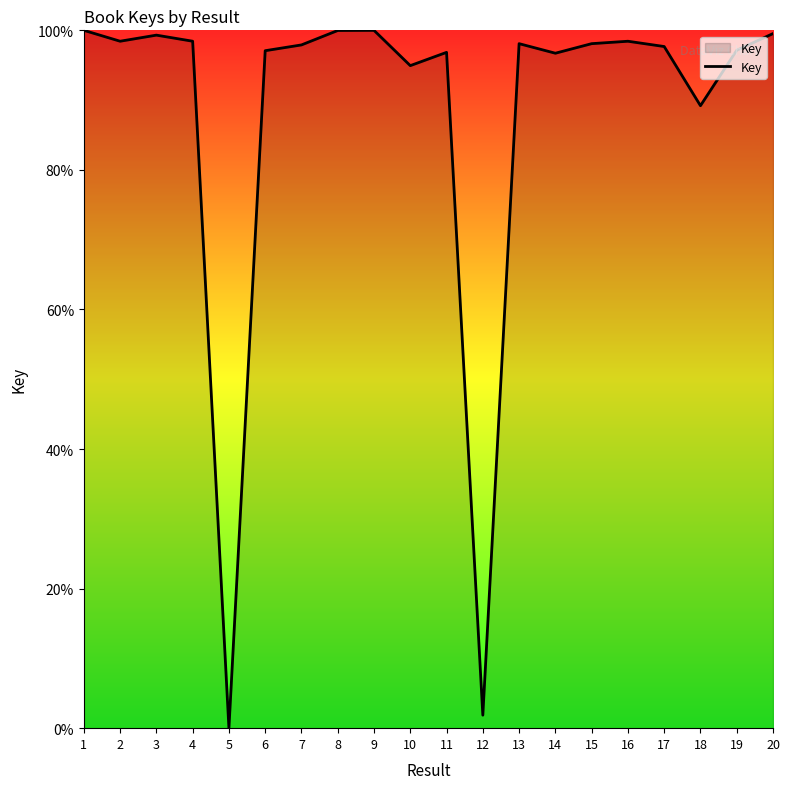

How many lines are shown in the chart?

1